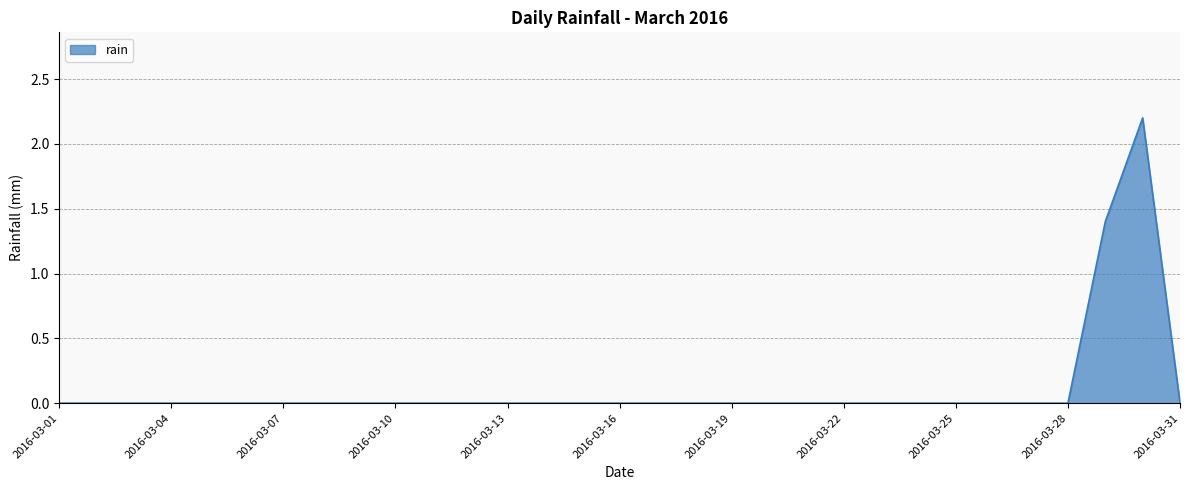

How many lines are shown in the chart?

1